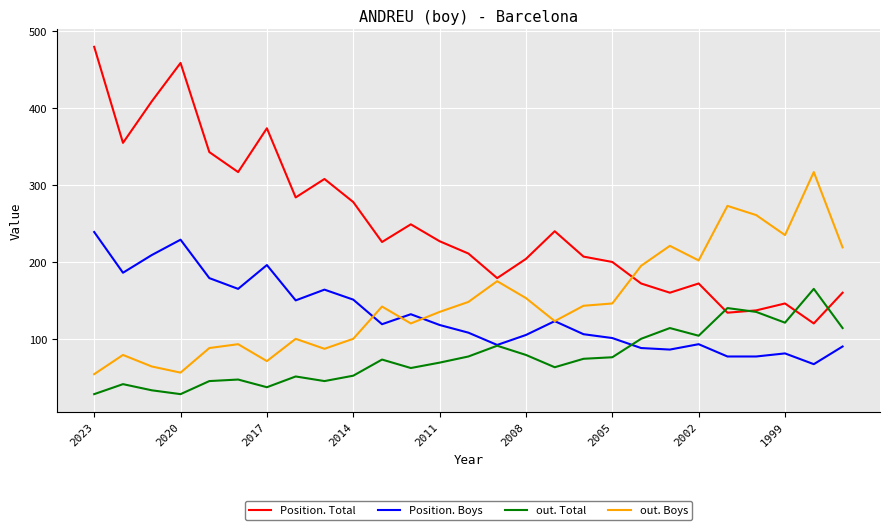

List the series in order of their peak value, lowest first.

out. Total, Position. Boys, out. Boys, Position. Total